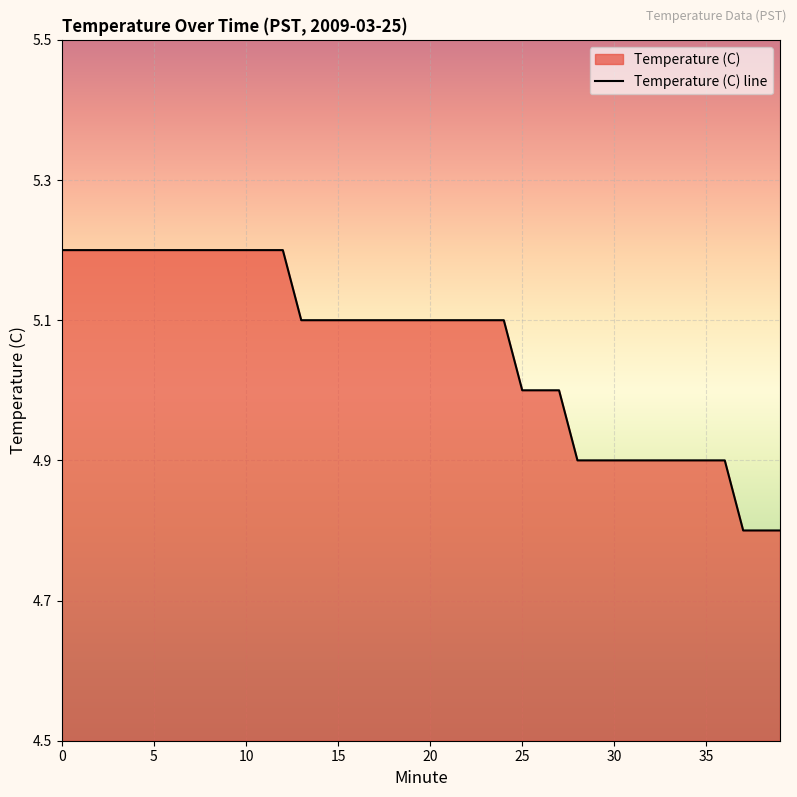

Rank the categories by value from lowest to highest.

37, 38, 39, 28, 29, 30, 31, 32, 33, 34, 35, 36, 25, 26, 27, 13, 14, 15, 16, 17, 18, 19, 20, 21, 22, 23, 24, 0, 1, 2, 3, 4, 5, 6, 7, 8, 9, 10, 11, 12